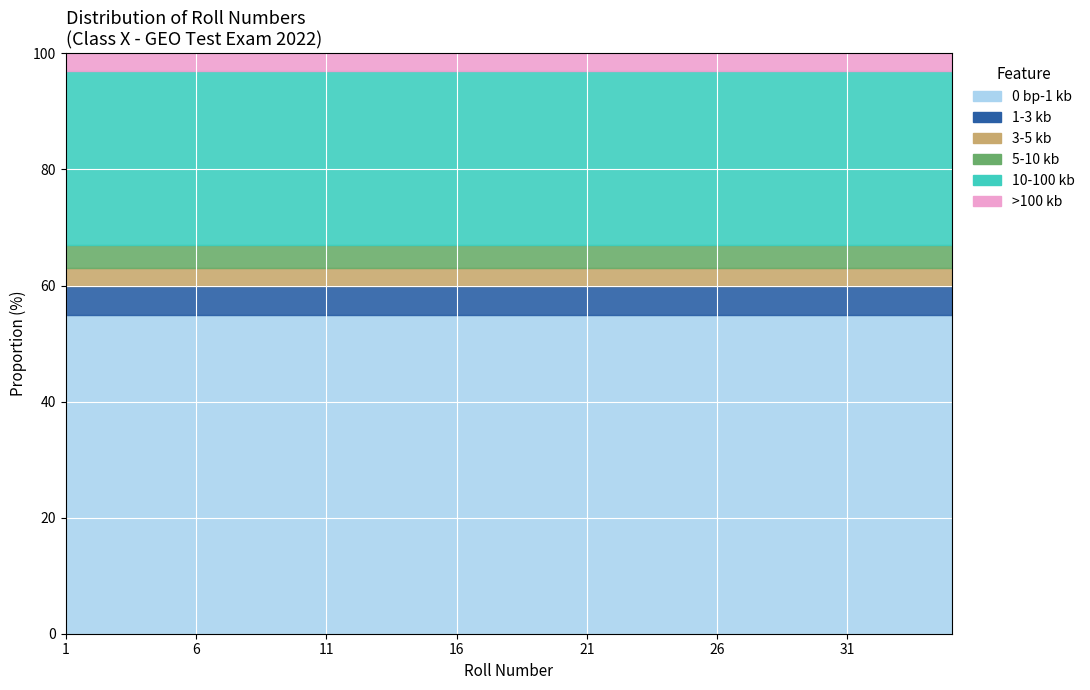

What is the sum of the 0 bp-1 kb values at 6 and 2?

110